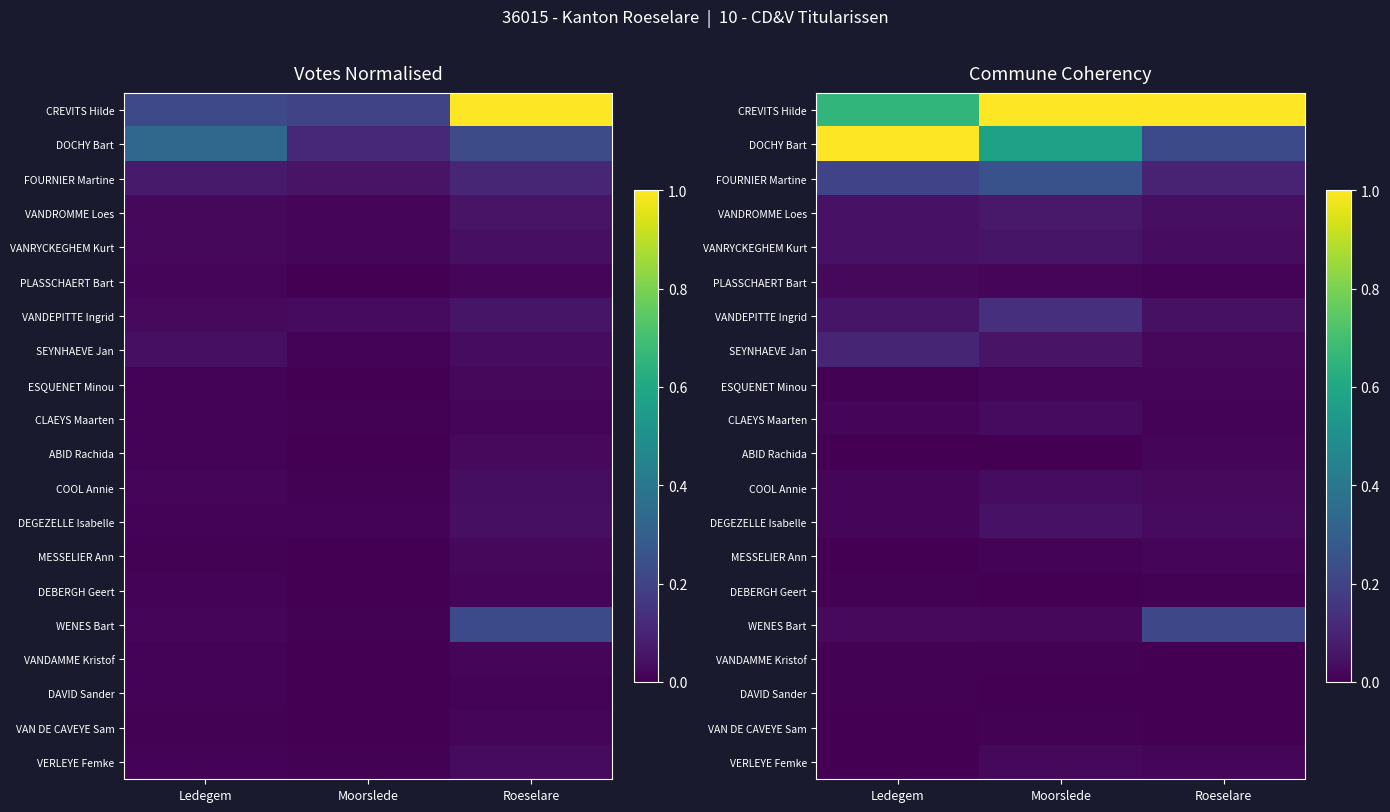

Which category has the highest value in the DAVID Sander series?

Ledegem